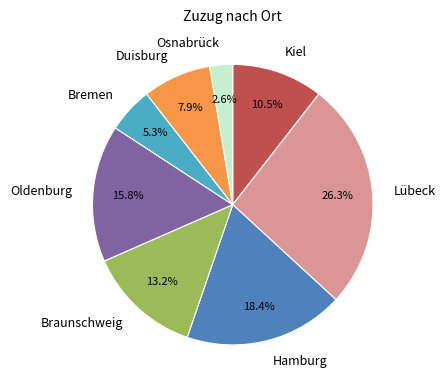

Which has a higher value, Hamburg or Duisburg?

Hamburg